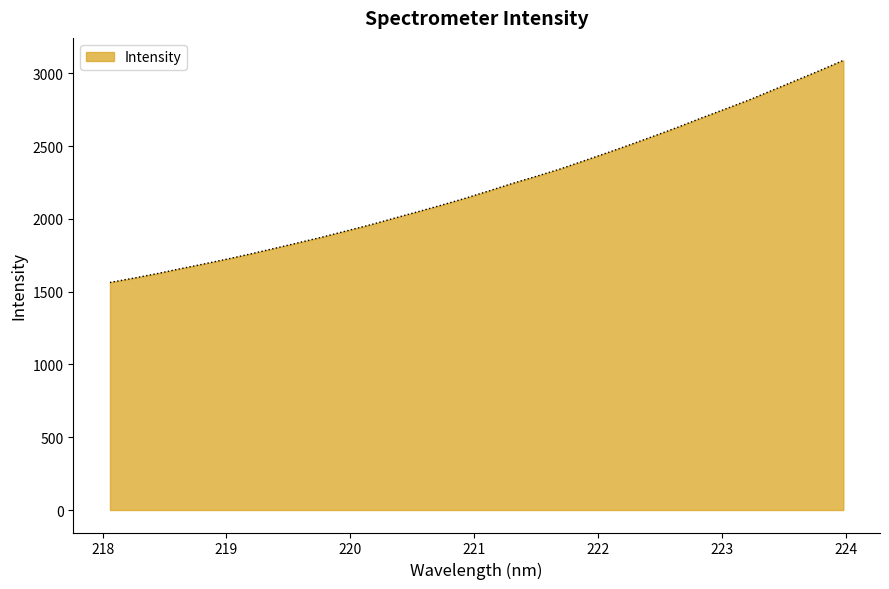

What is the difference between the maximum and minimum values?

1526.1